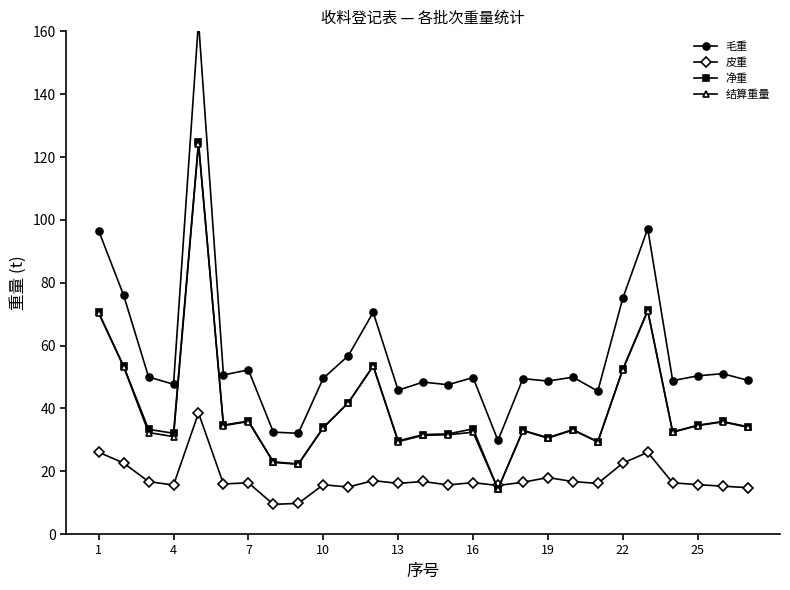

True or false: 结算重量 has more than 1 interior local peaks.

True